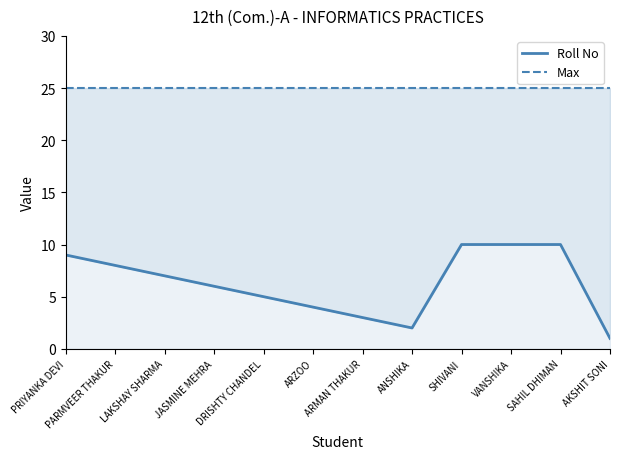

True or false: Roll No and Max cross at least once.

False